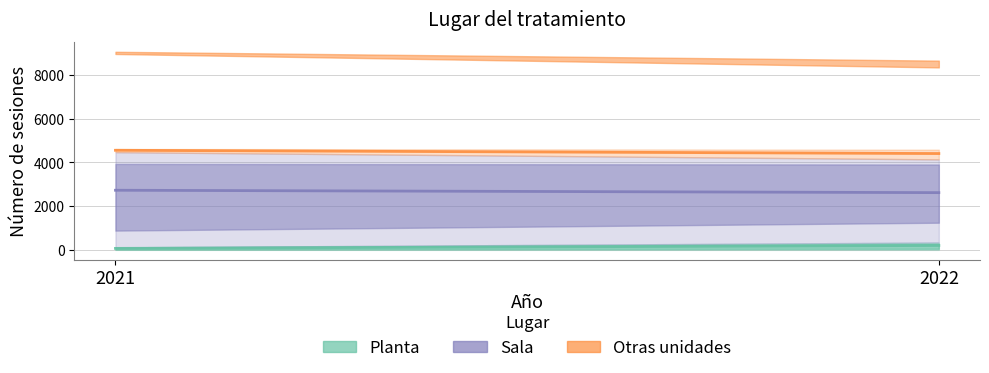

Between 2021 and 2022, which series saw the biggest shift?

Sala